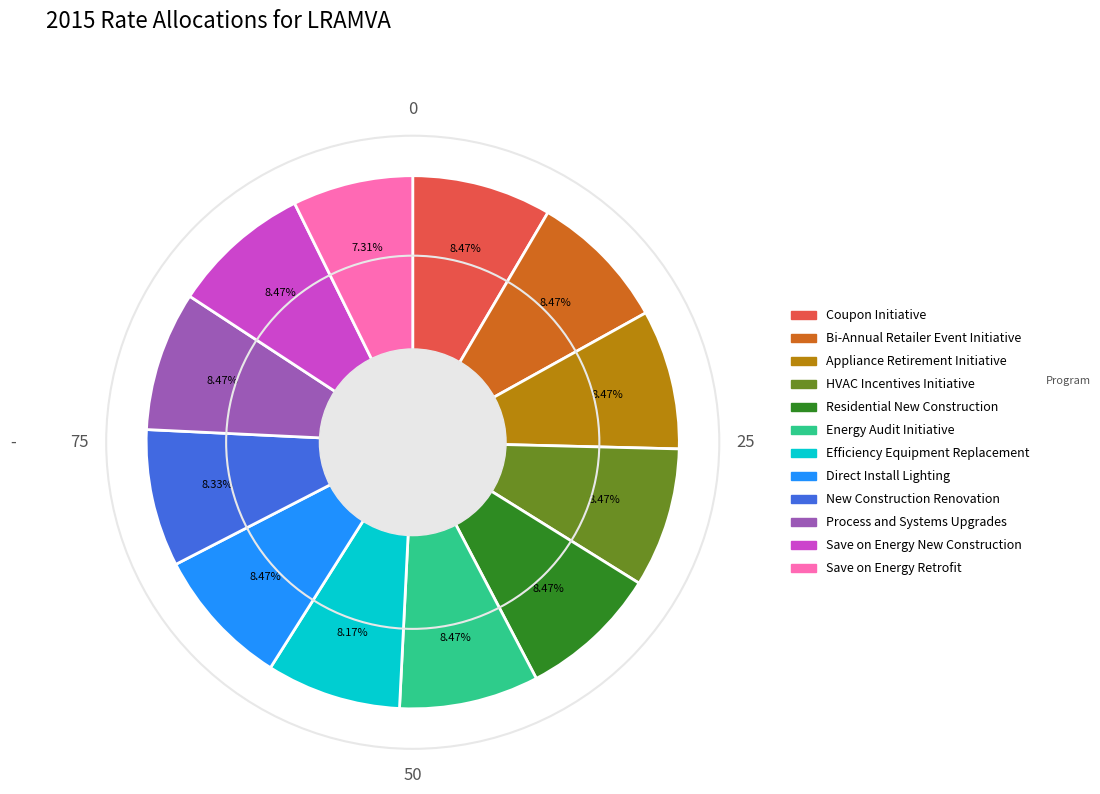

Which has a higher value, Save on Energy Retrofit or Bi-Annual Retailer Event Initiative?

Bi-Annual Retailer Event Initiative